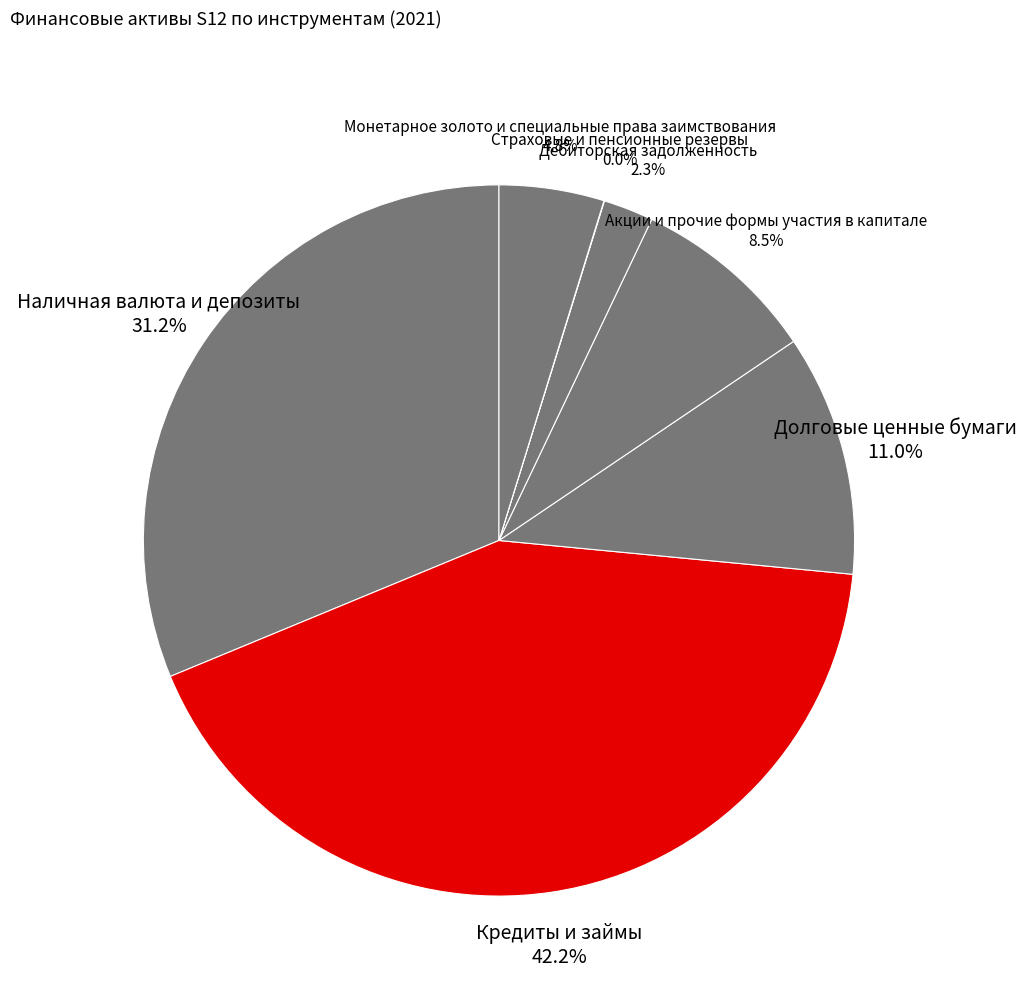

What portion of the pie excludes Наличная валюта и депозиты?

68.8%